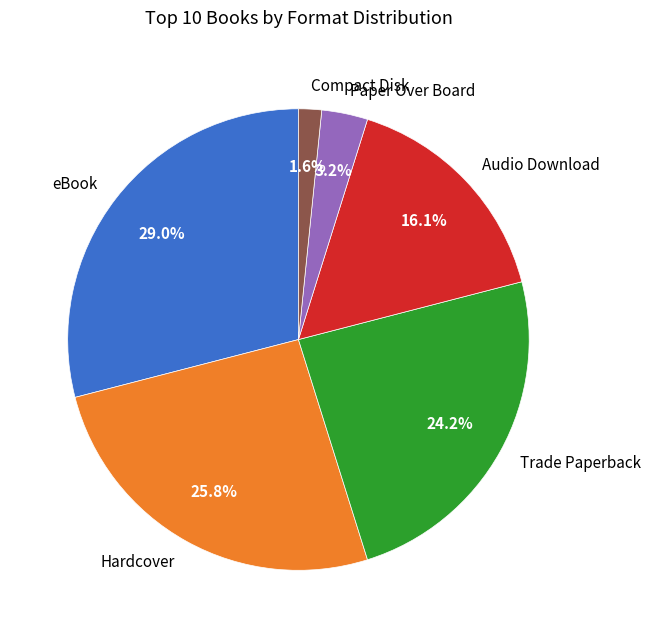

Count the number of slices in the pie.

6